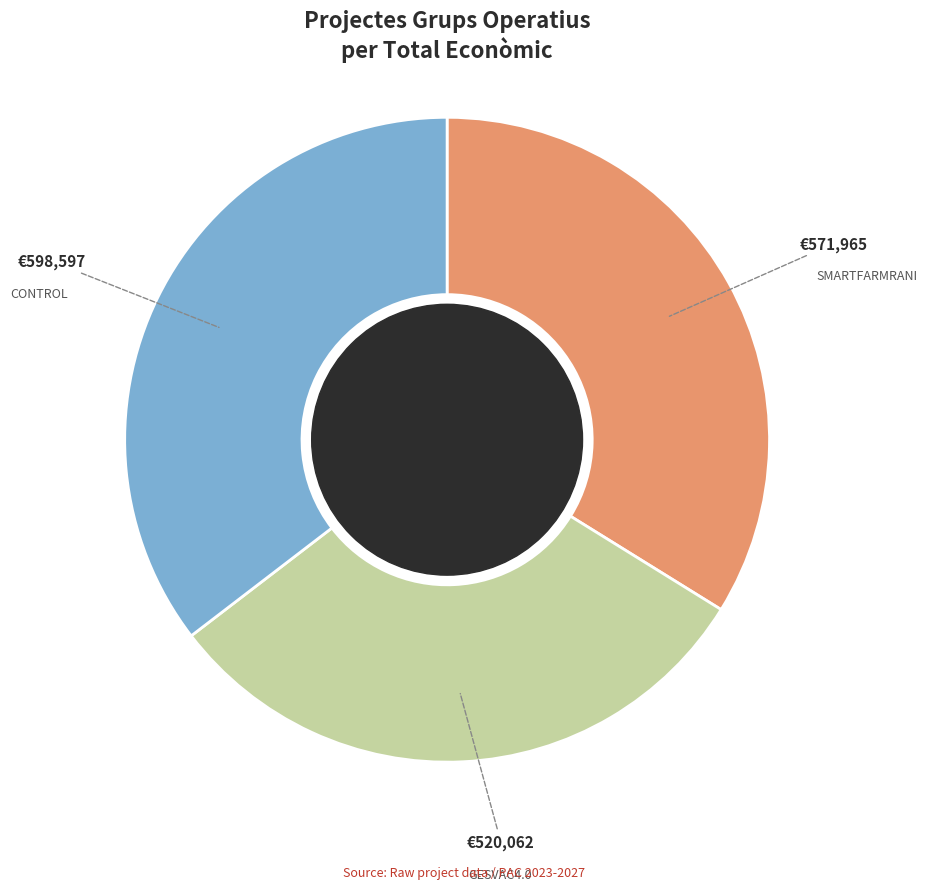

Does any single category account for the majority?

No